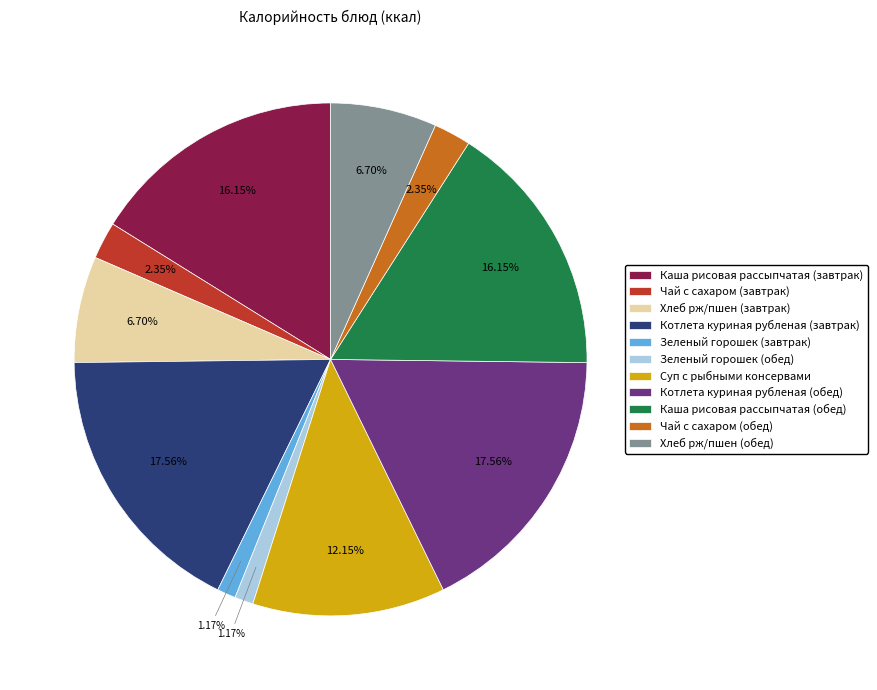

Do Зеленый горошек (обед) and Котлета куриная рубленая (обед) together represent more than half of the pie?

No